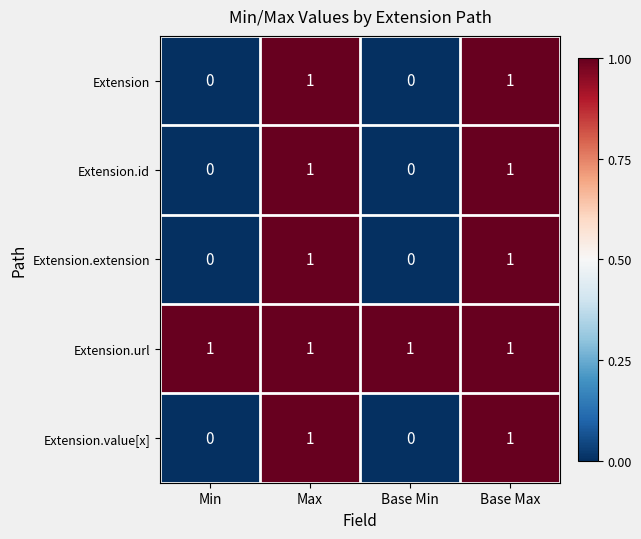

Reading left to right, extract all data points from this chart.

Extension: Min=0	Max=1	Base Min=0	Base Max=1
Extension.id: Min=0	Max=1	Base Min=0	Base Max=1
Extension.extension: Min=0	Max=1	Base Min=0	Base Max=1
Extension.url: Min=1	Max=1	Base Min=1	Base Max=1
Extension.value[x]: Min=0	Max=1	Base Min=0	Base Max=1